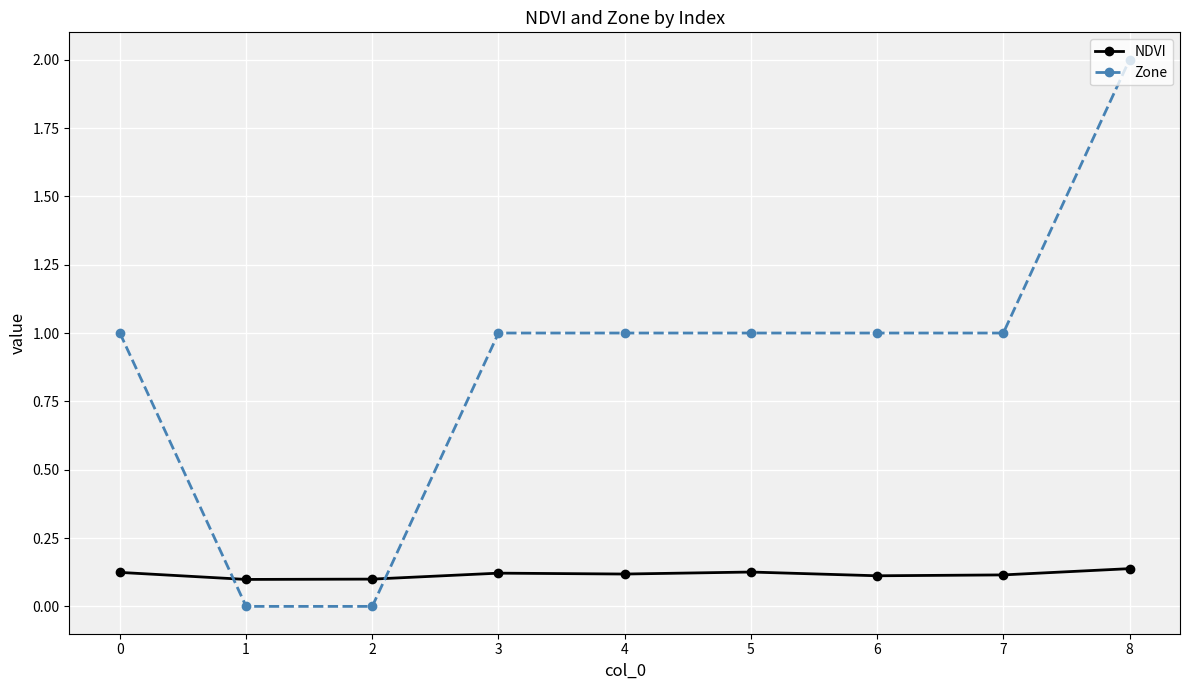

What is the maximum value shown in the chart?

2.0